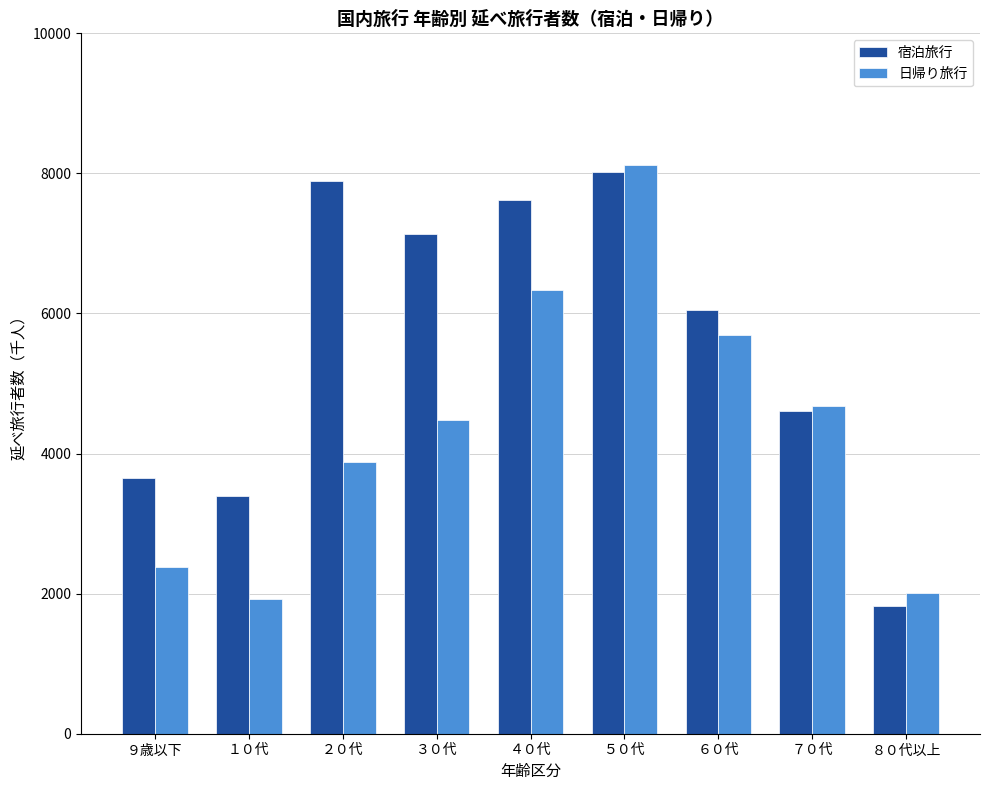

What is the difference between the highest and lowest values at ８０代以上?

194.6